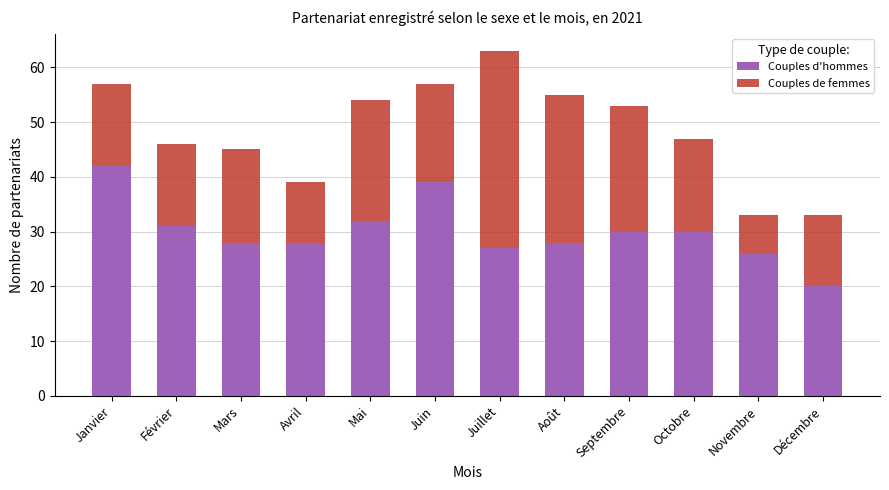

Reading left to right, list the values for the Couples d'hommes series.

Janvier=42	Février=31	Mars=28	Avril=28	Mai=32	Juin=39	Juillet=27	Août=28	Septembre=30	Octobre=30	Novembre=26	Décembre=20